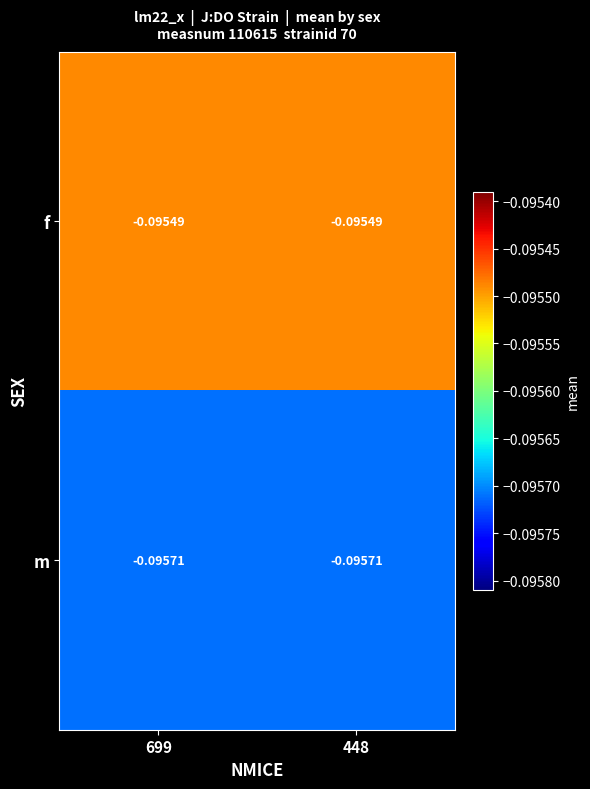

Which series has the largest total across all categories?

f